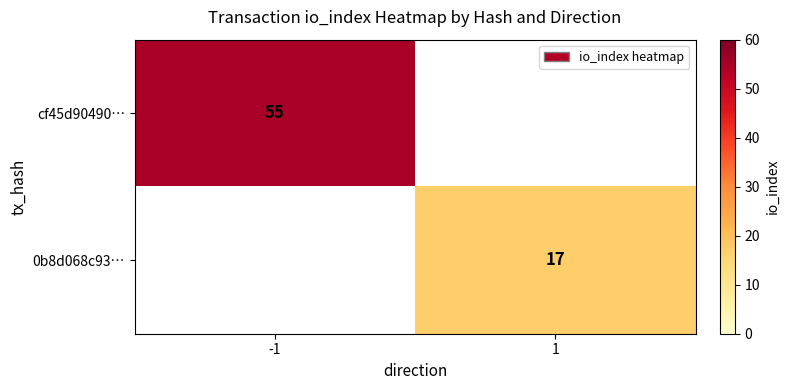

Is it true that 0b8d068c93… equals 8 at 1?

False